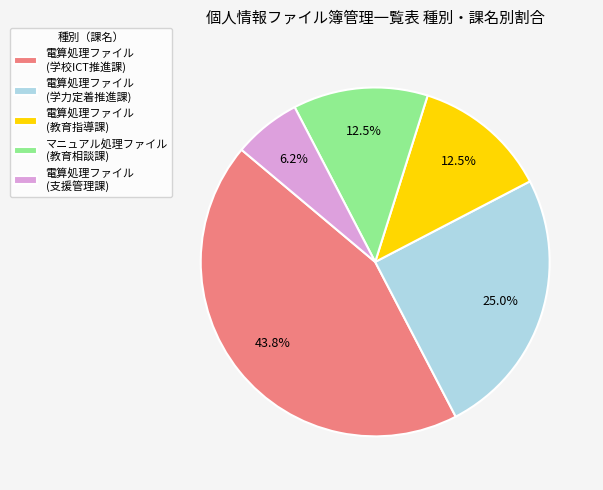

Does any single category account for the majority?

No